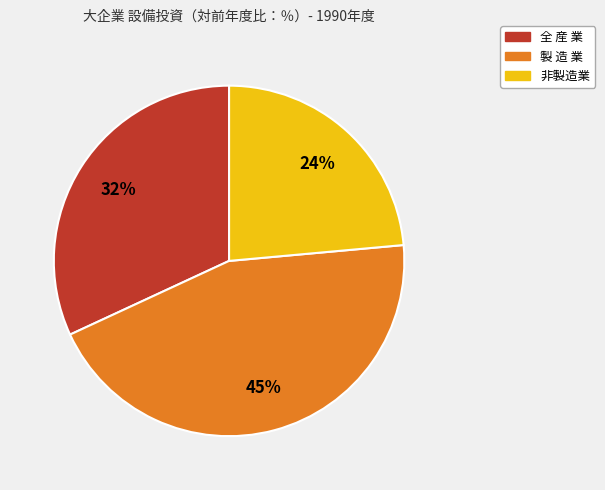

Count the number of slices in the pie.

3